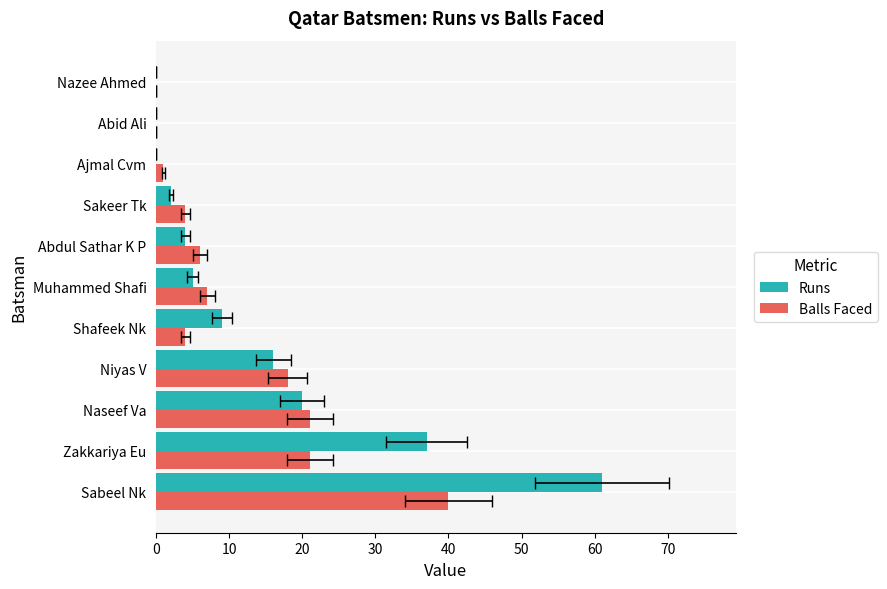

Reading right to left, list all the values displayed in this chart.

Runs: 0	0	0	2	4	5	9	16	20	37	61
Balls Faced: 0	0	1	4	6	7	4	18	21	21	40